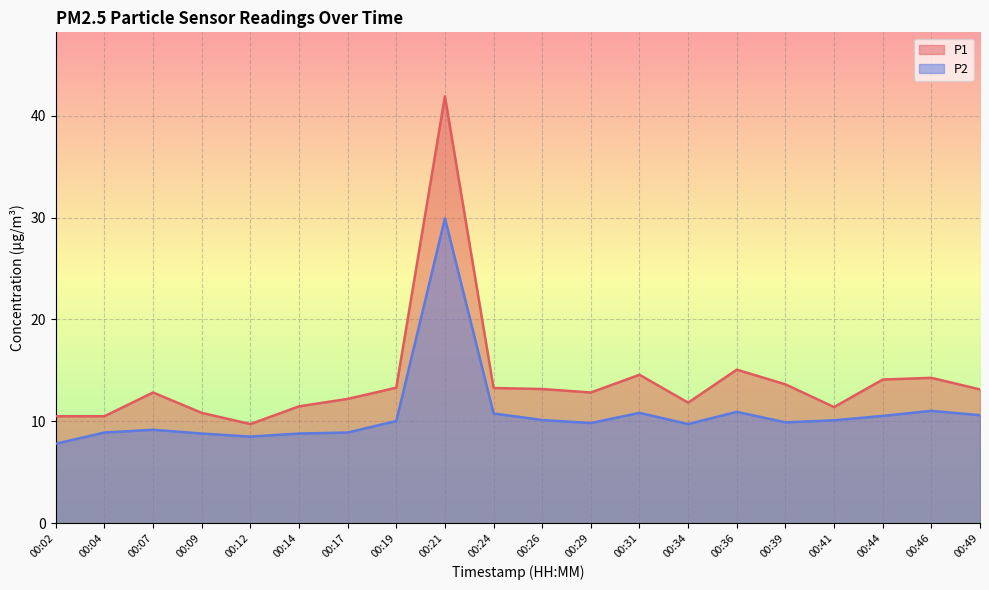

What is the sum of the P1 values at 00:46 and 00:12?

24.0